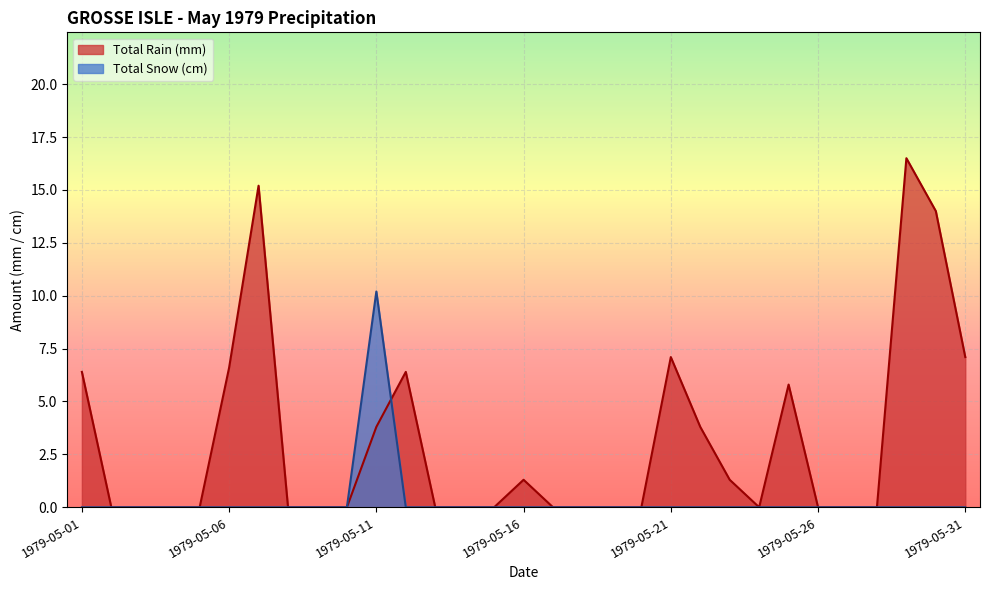

What is the average value of the Total Snow (cm) series?

0.3